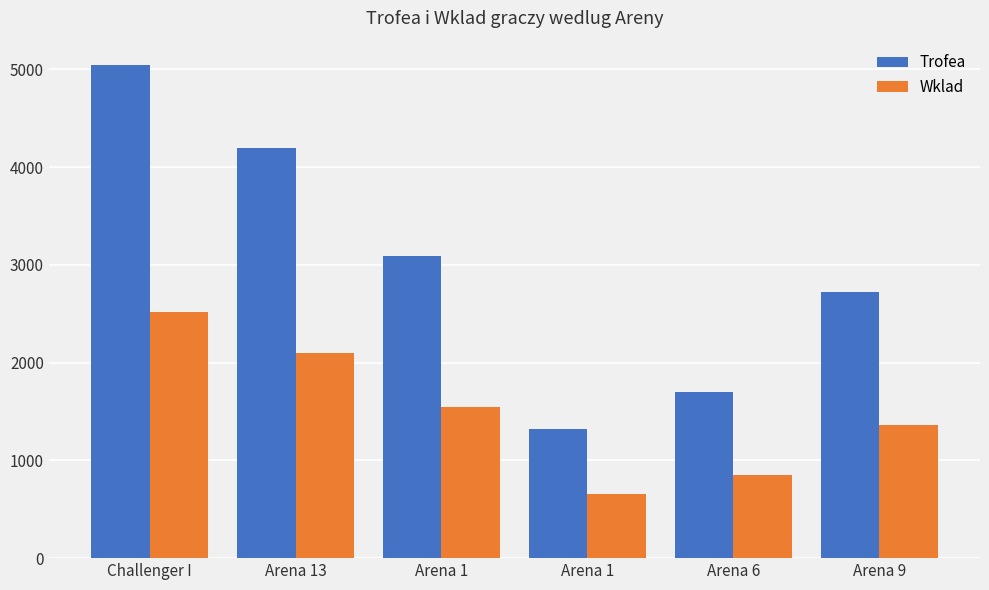

How many groups of bars are there?

6